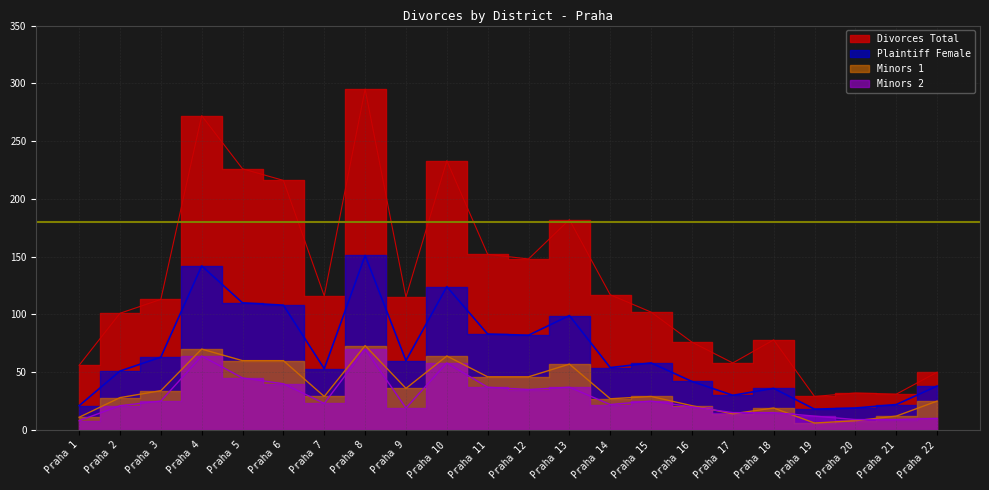

How many lines are shown in the chart?

4